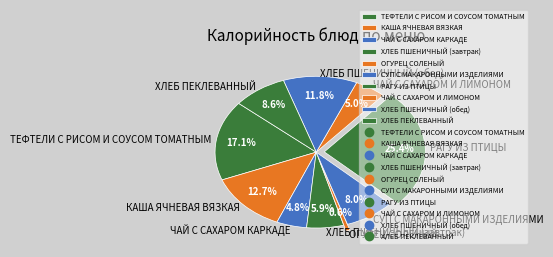

What is the largest slice in the pie chart?

РАГУ ИЗ ПТИЦЫ